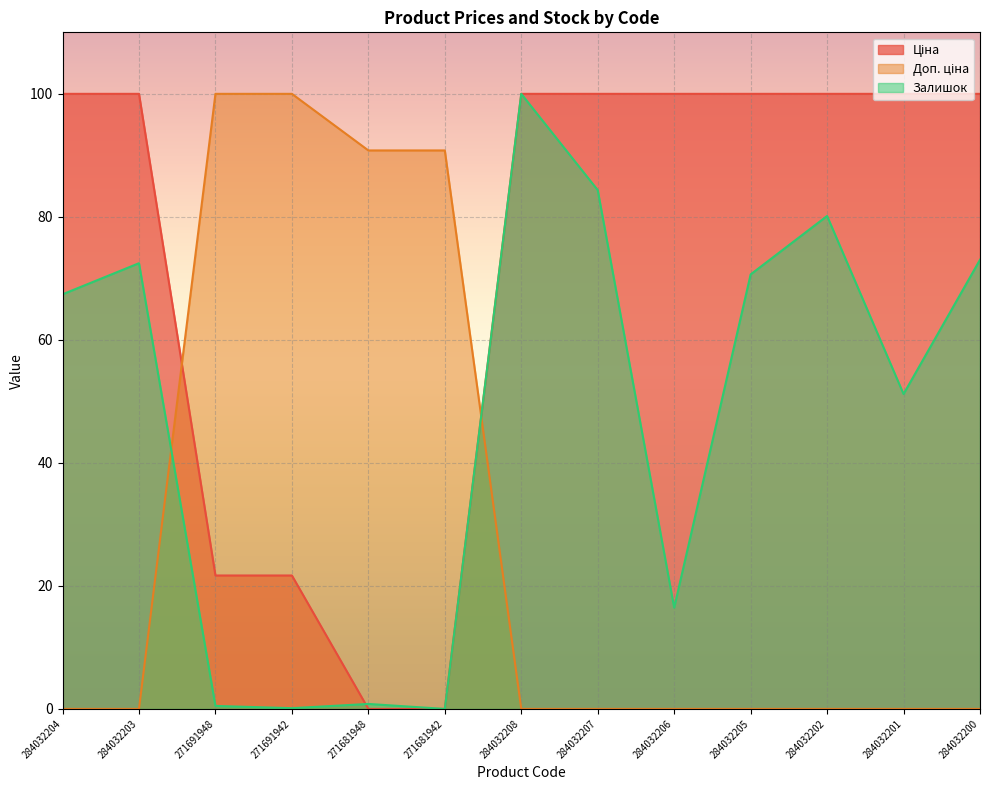

The Ціна series shows 21.7 at 271691942. True or false?

True